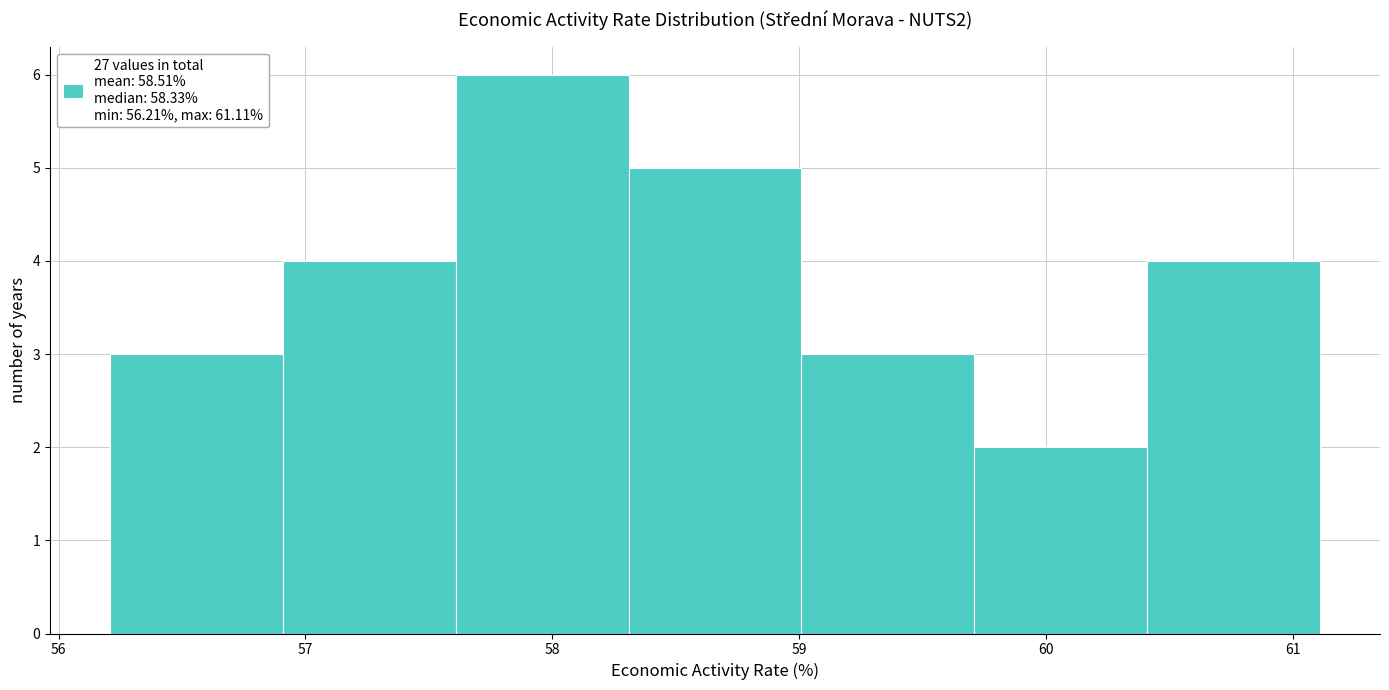

Which range on the x-axis has the tallest bar?

57.6 to 58.3